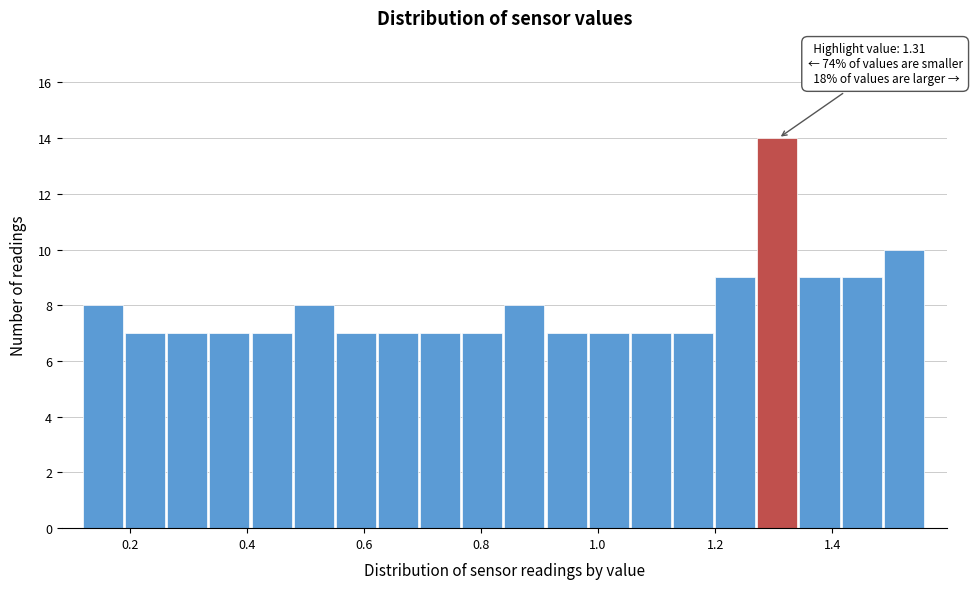

Read against the x-axis, roughly where is the centre of the tallest bar?

1.30